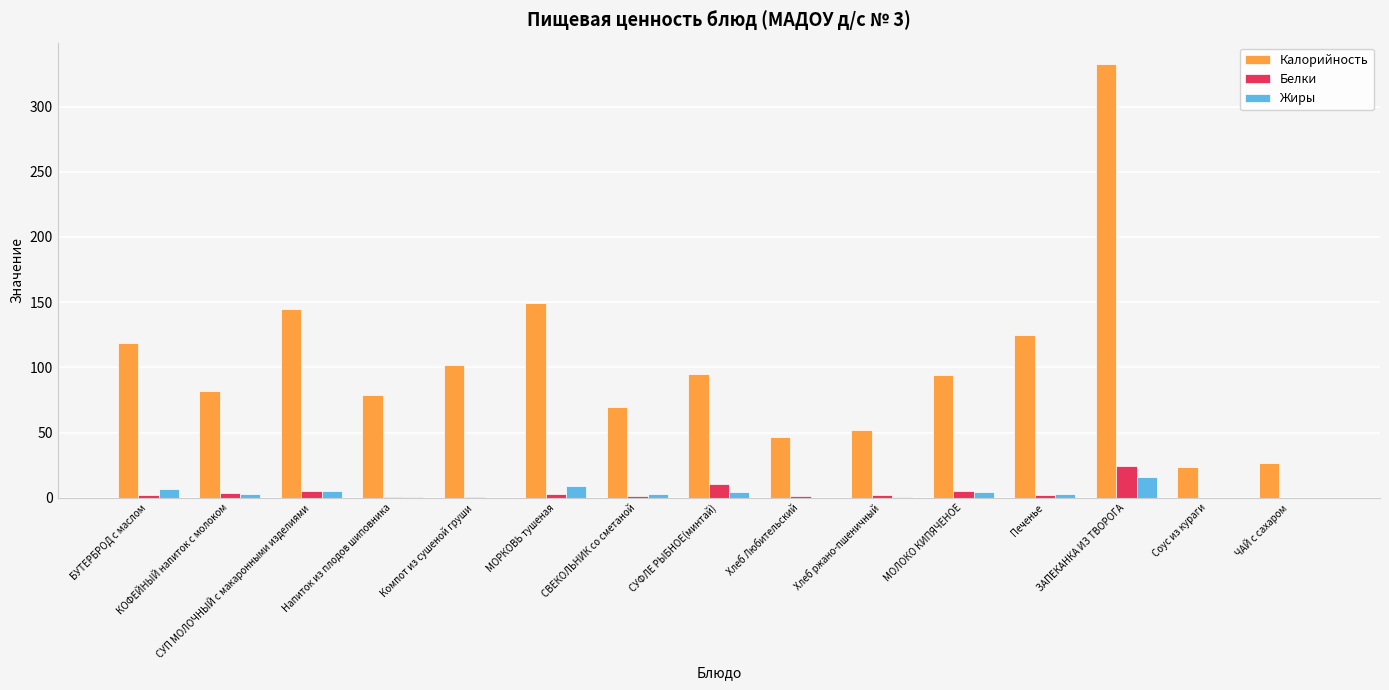

The Жиры series shows 0.4 at Хлеб ржано-пшеничный. True or false?

True